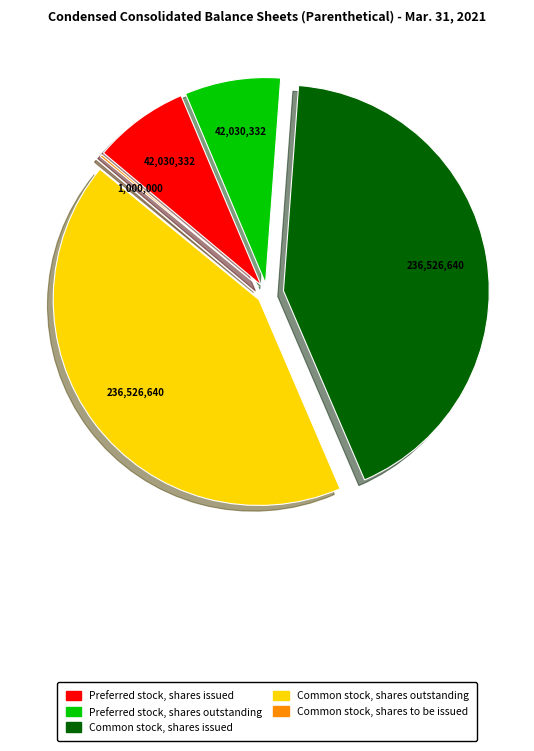

Is it true that Common stock, shares issued is 50% of the pie?

False